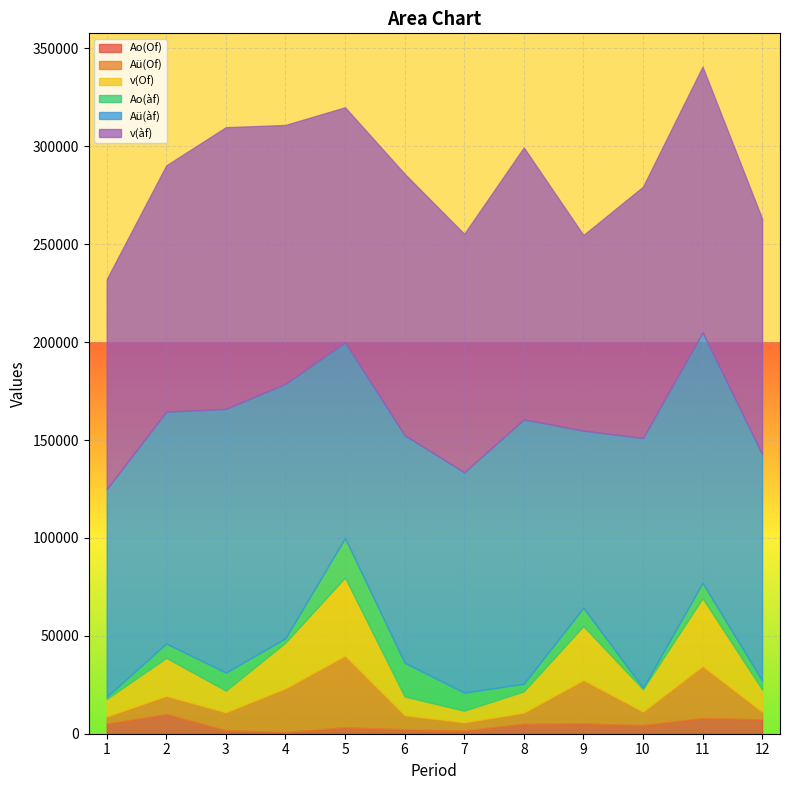

True or false: Aü(Of) has more than 0 interior local peaks.

True